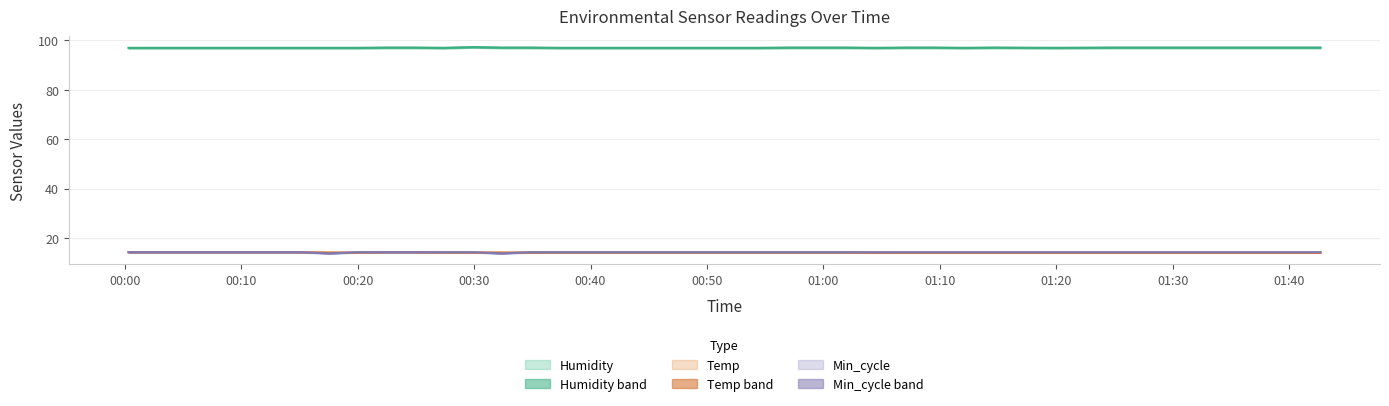

How many lines are shown in the chart?

3